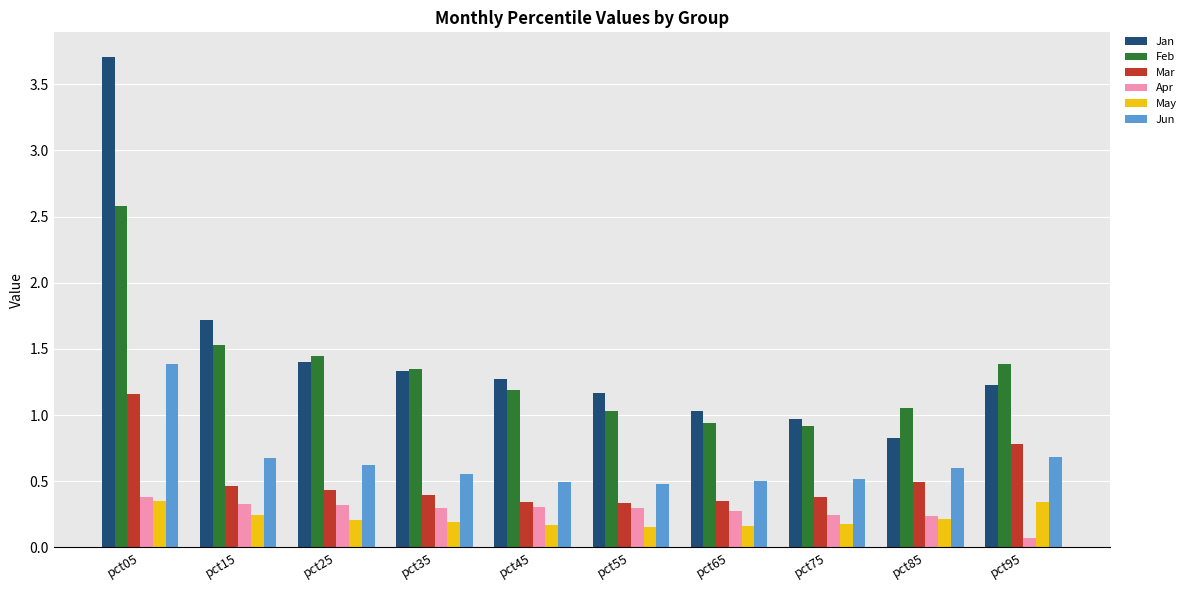

What are all the series names shown in the legend?

Jan, Feb, Mar, Apr, May, Jun